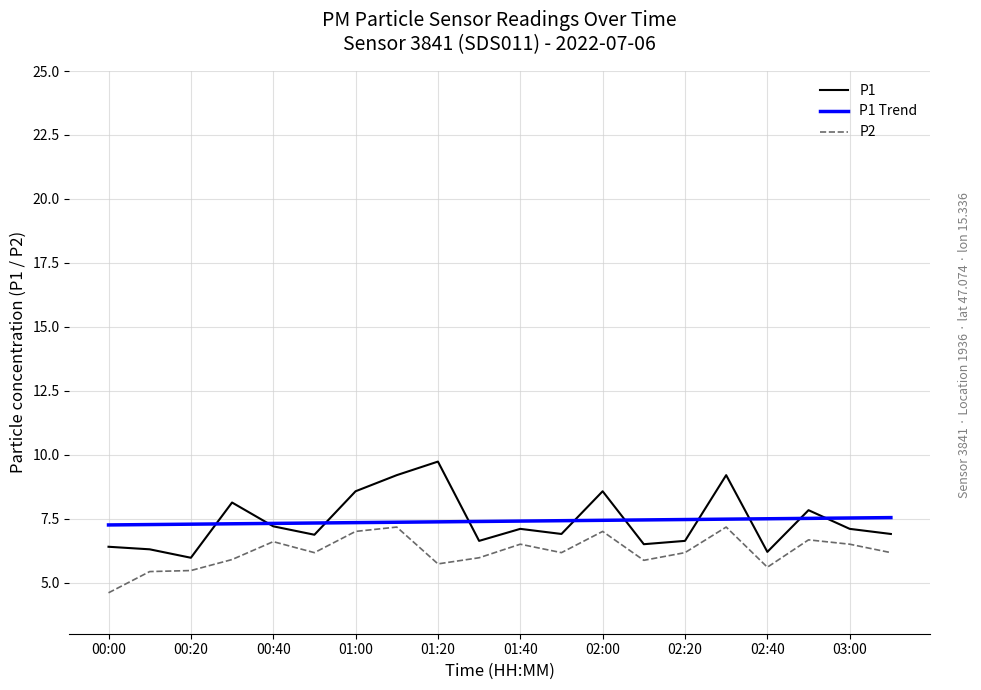

True or false: P1 and P1 Trend cross at least once.

True